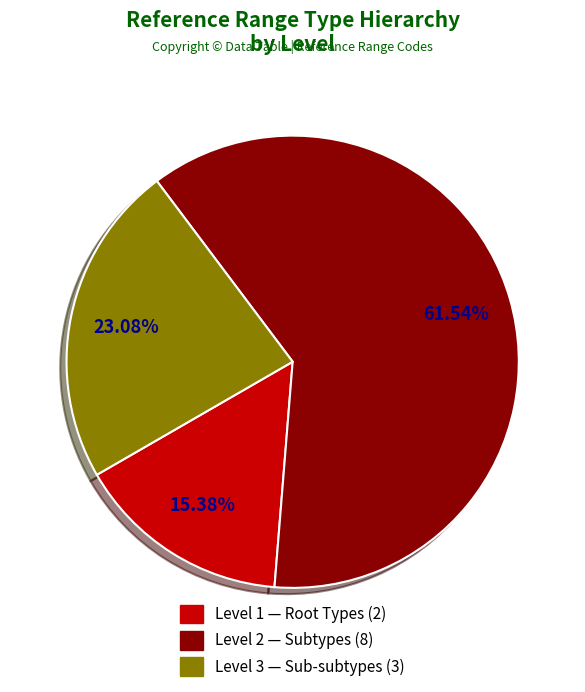

Does any single category account for the majority?

Yes